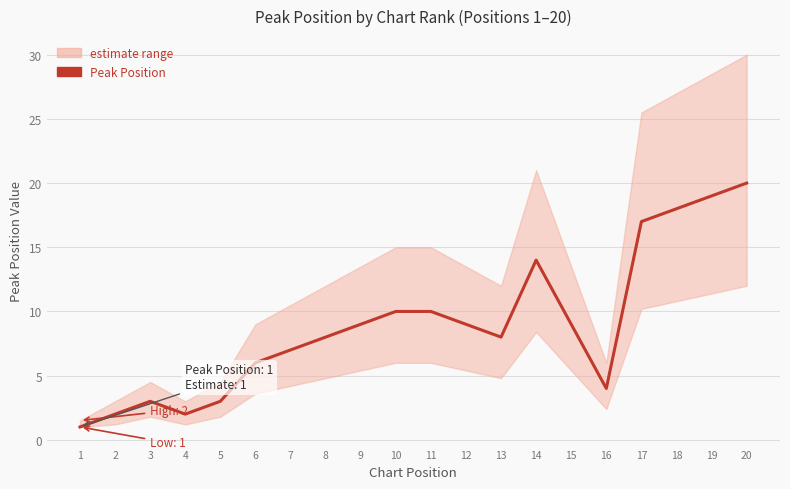

What is the change in value from 4 to 15?

+7